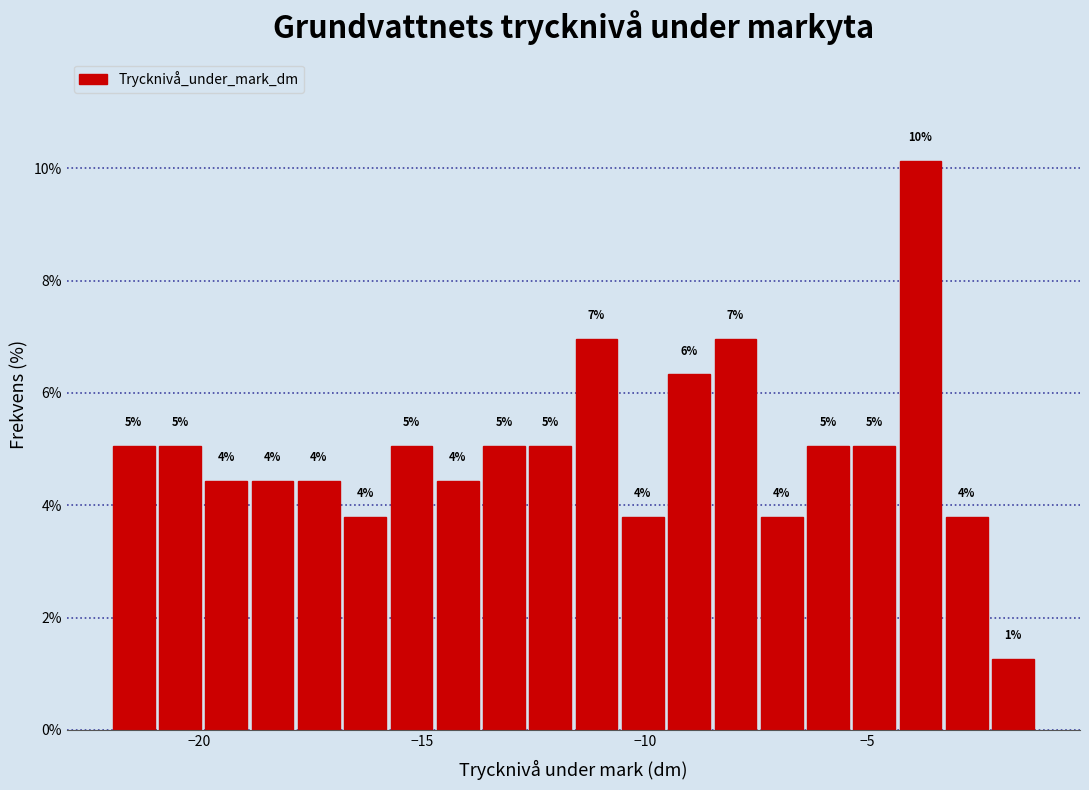

Read against the x-axis, roughly where is the centre of the tallest bar?

-4.0